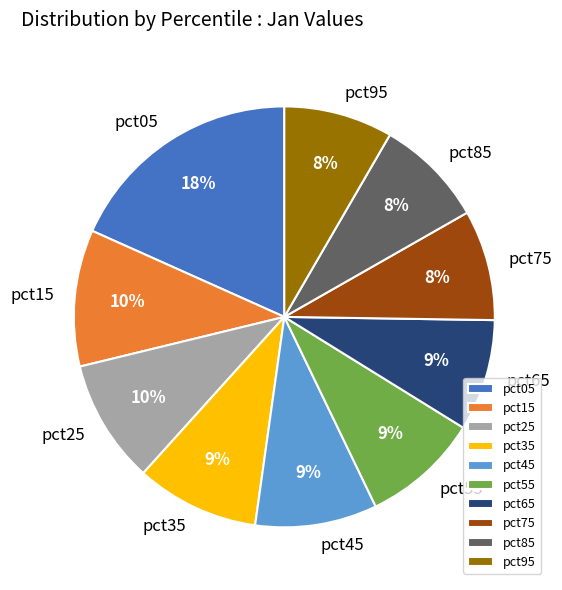

To the nearest percent, what is the average slice percentage?

10%